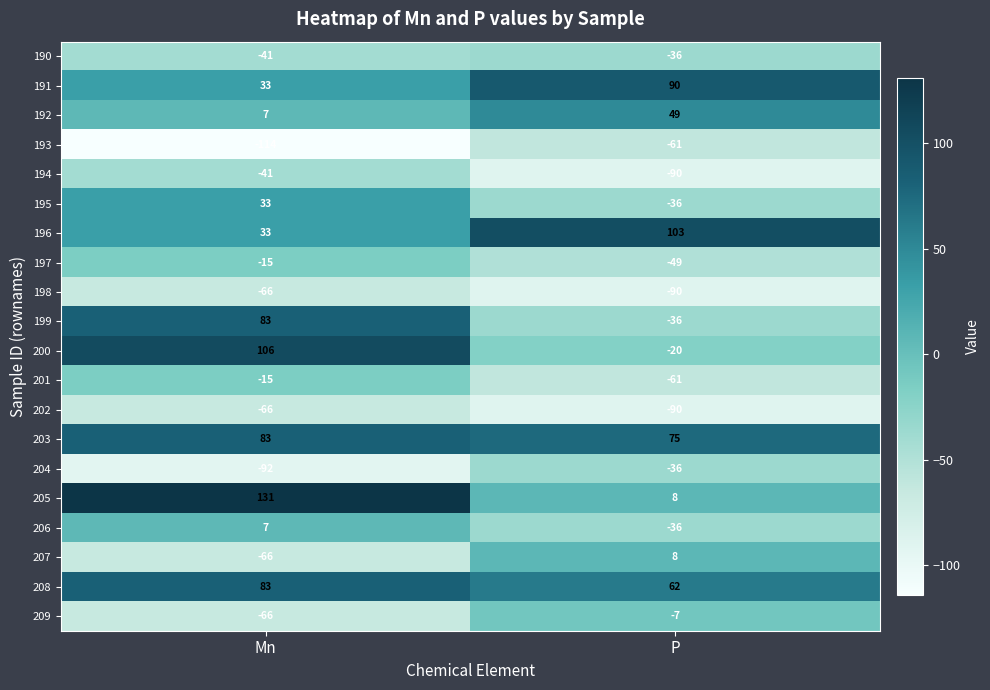

Which category has the highest value across all series?

Mn